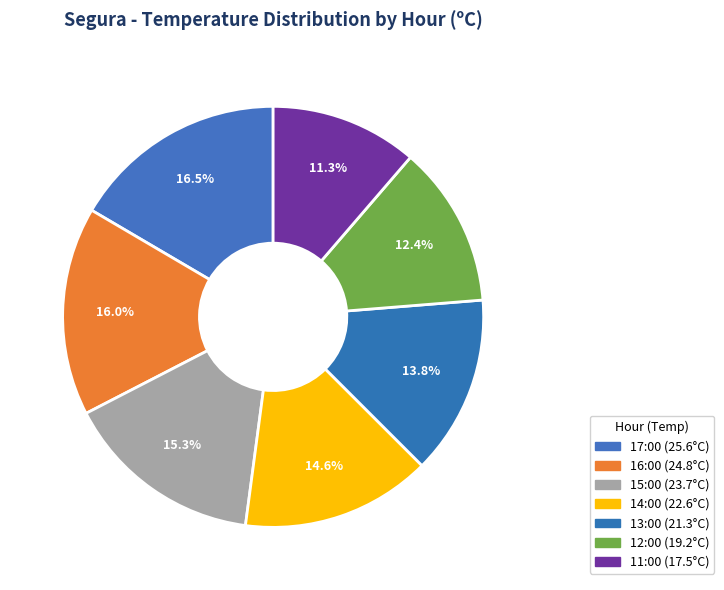

To the nearest percent, what percentage of the pie is 15:00?

15%